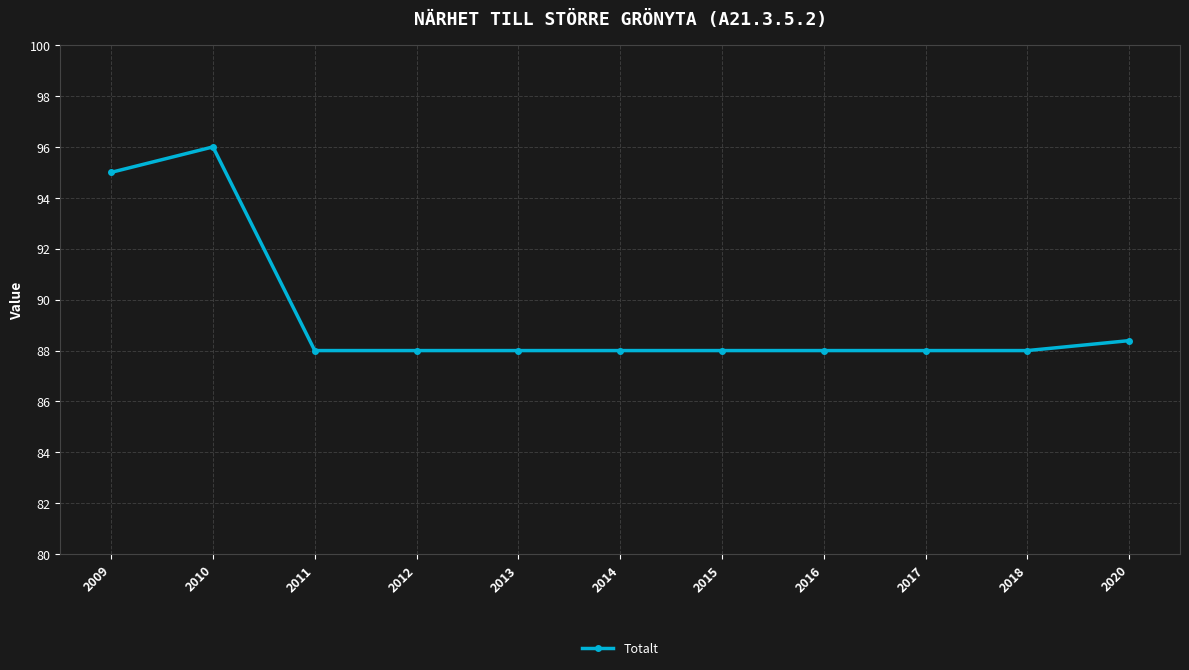

What is the greatest value displayed?

96.0